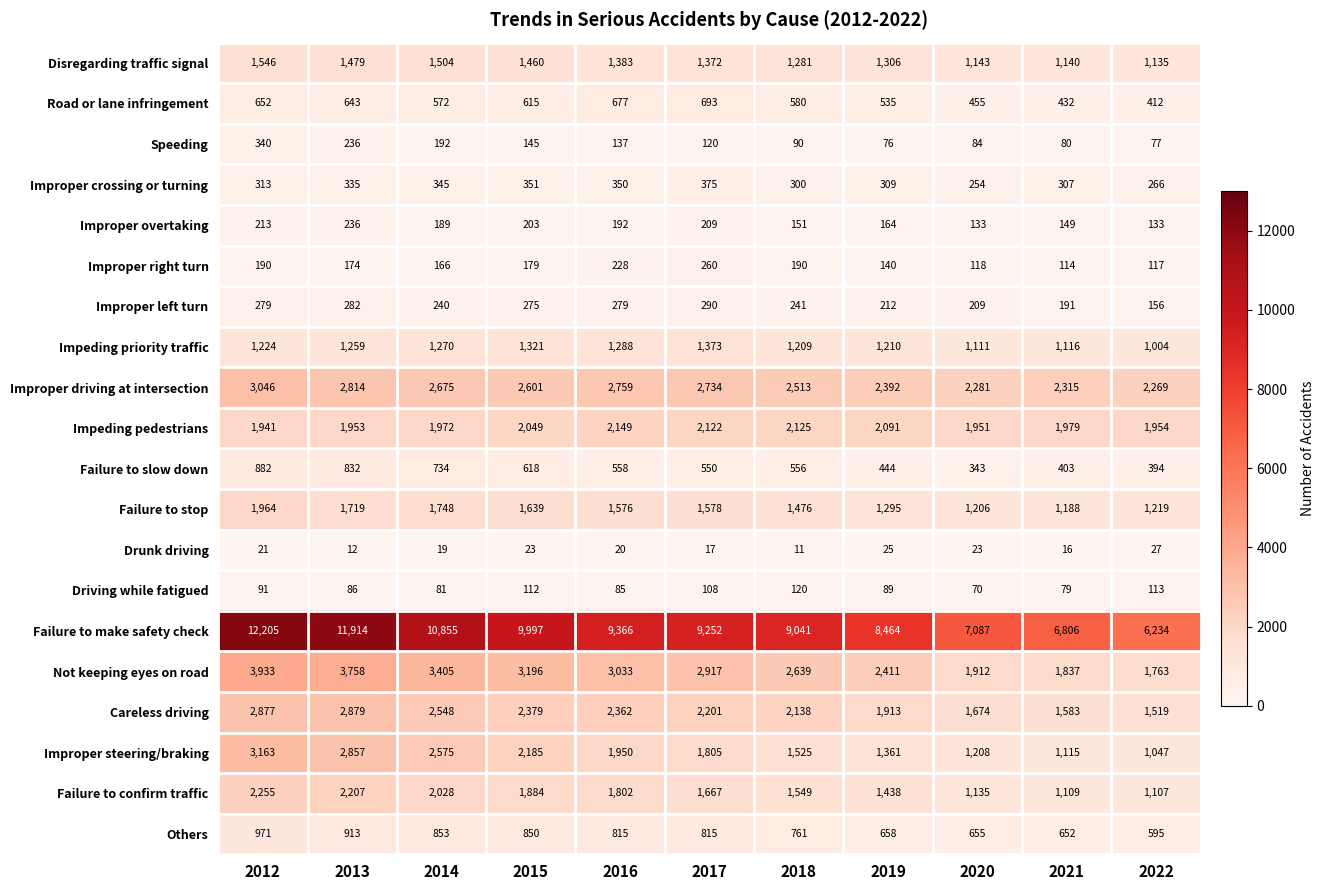

At 2022, list the series in order from smallest to largest.

Drunk driving, Speeding, Driving while fatigued, Improper right turn, Improper overtaking, Improper left turn, Improper crossing or turning, Failure to slow down, Road or lane infringement, Others, Impeding priority traffic, Improper steering/braking, Failure to confirm traffic, Disregarding traffic signal, Failure to stop, Careless driving, Not keeping eyes on road, Impeding pedestrians, Improper driving at intersection, Failure to make safety check